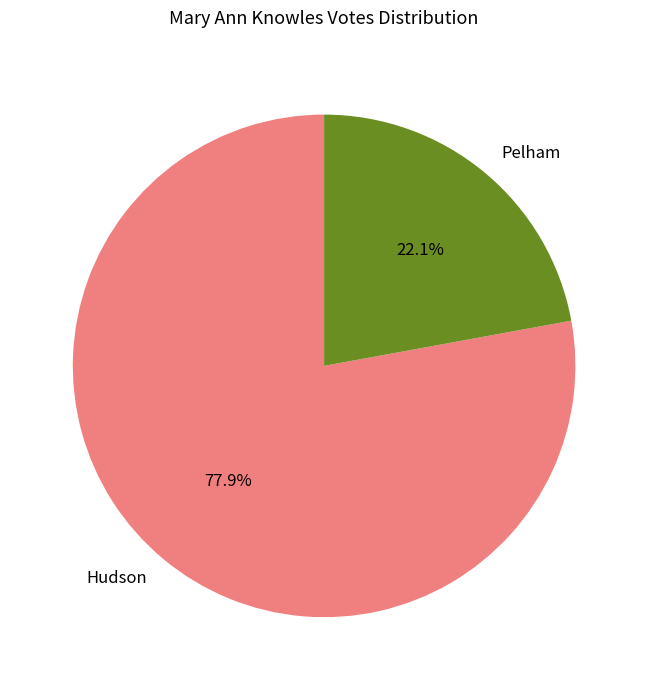

To the nearest percent, what portion does Pelham represent?

22%